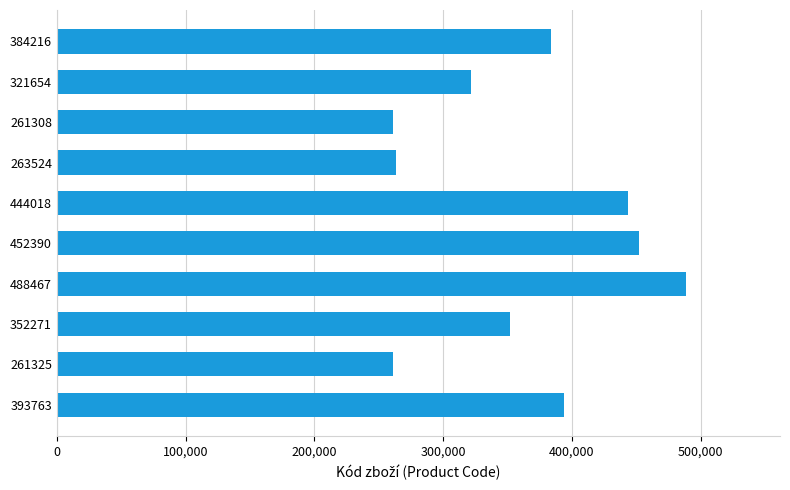

At which label is the value closest to 374887?

384216